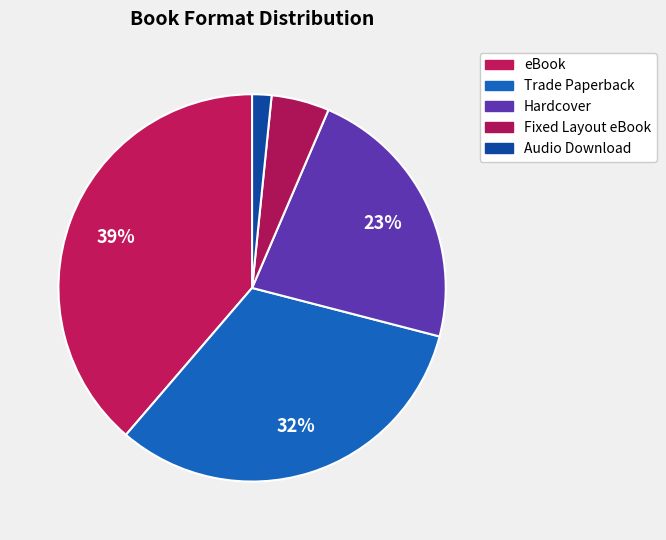

How much of the chart is everything except Fixed Layout eBook?

95.2%